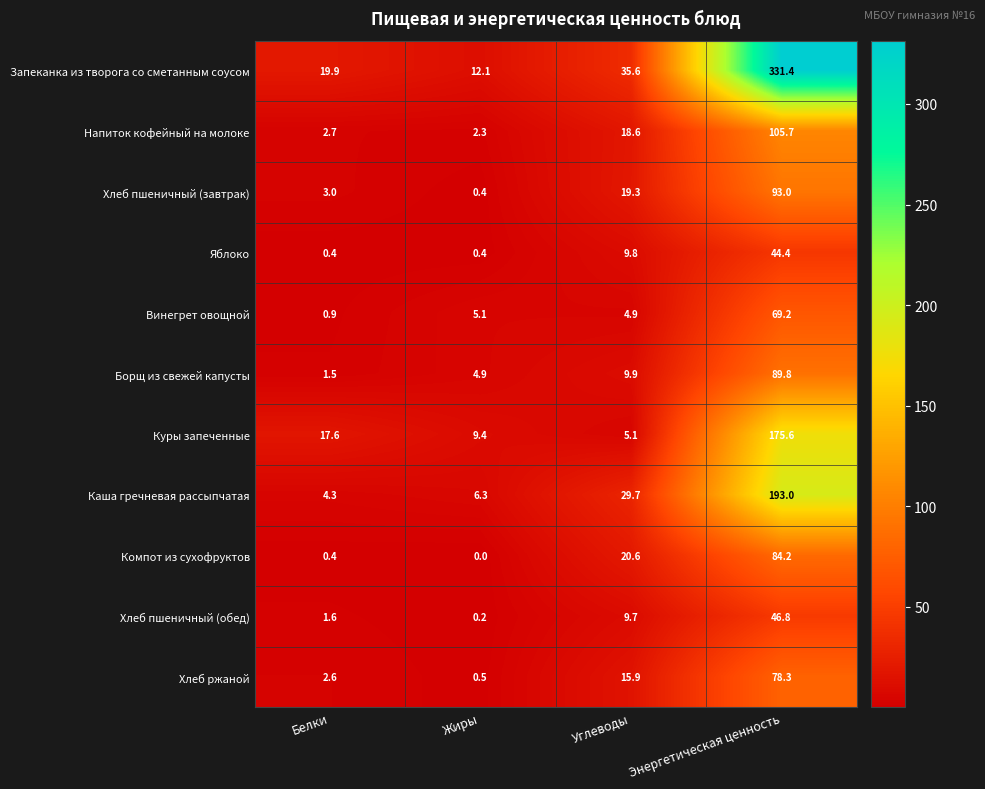

Where is Хлеб пшеничный (завтрак) nearest to the value 46?

Углеводы